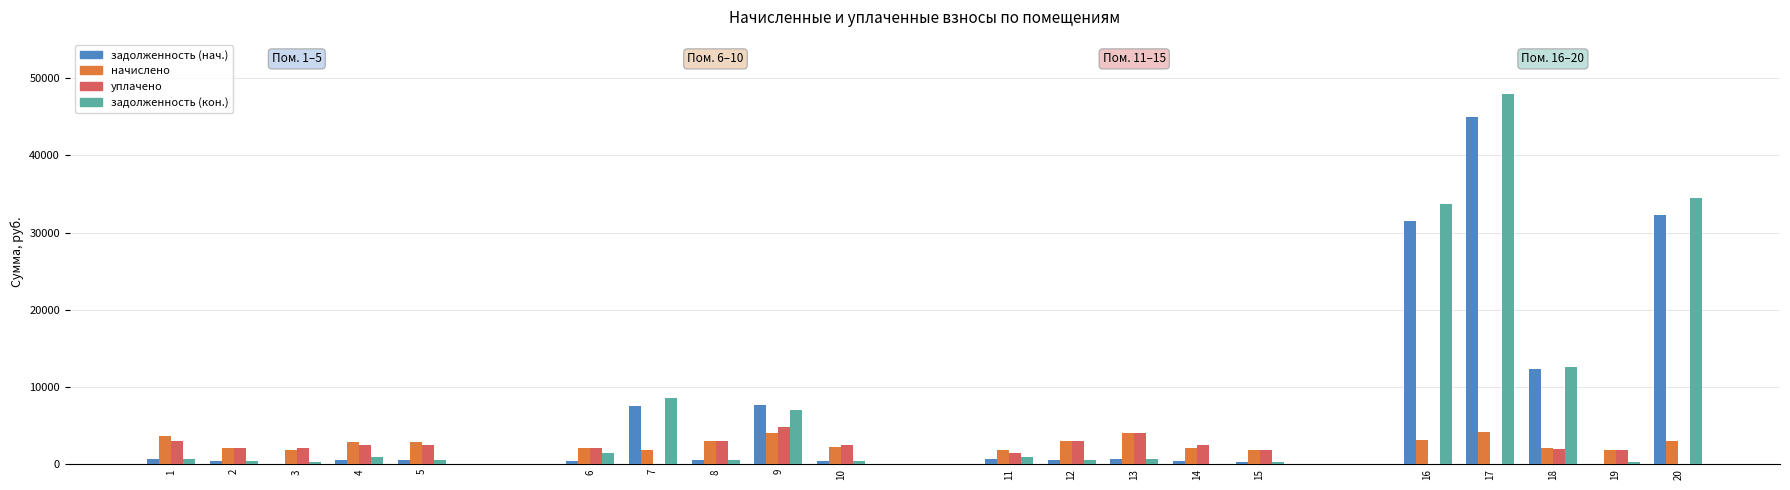

How many groups of bars are there?

20